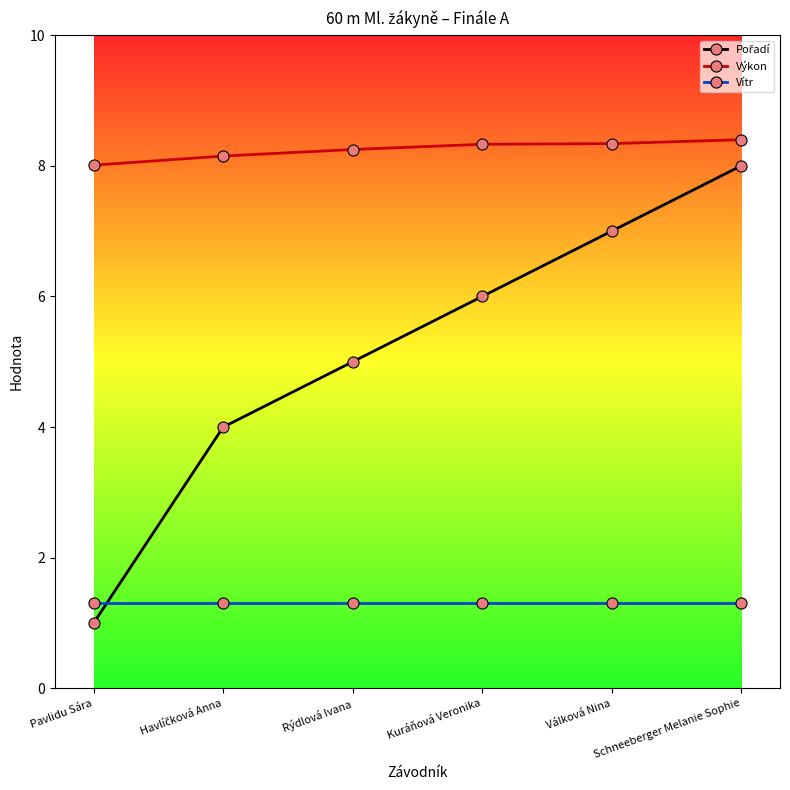

What is the lowest value of the Výkon series?

8.0